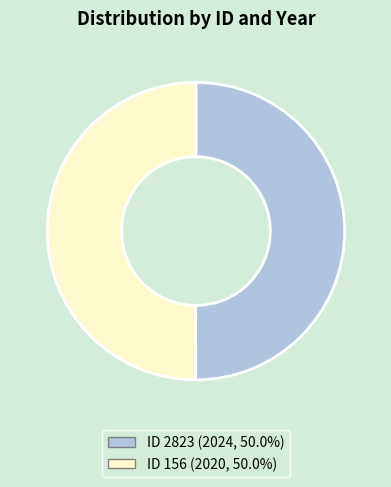

How many slices are in this pie chart?

2